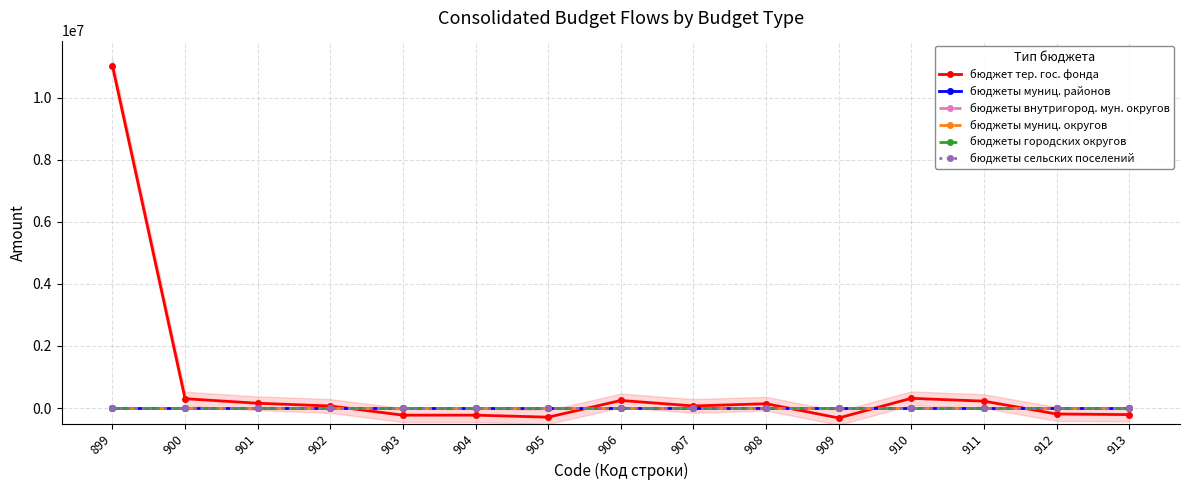

True or false: бюджеты сельских поселений has more than 0 interior local peaks.

False